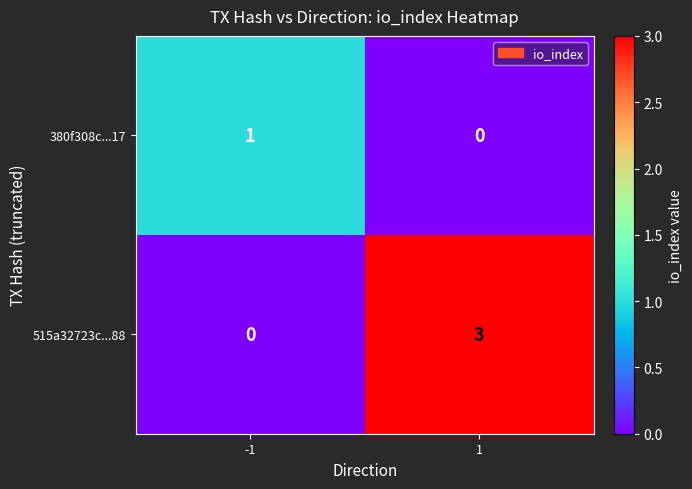

What is the difference between the maximum and minimum values in the 515a32723c...88 series?

3